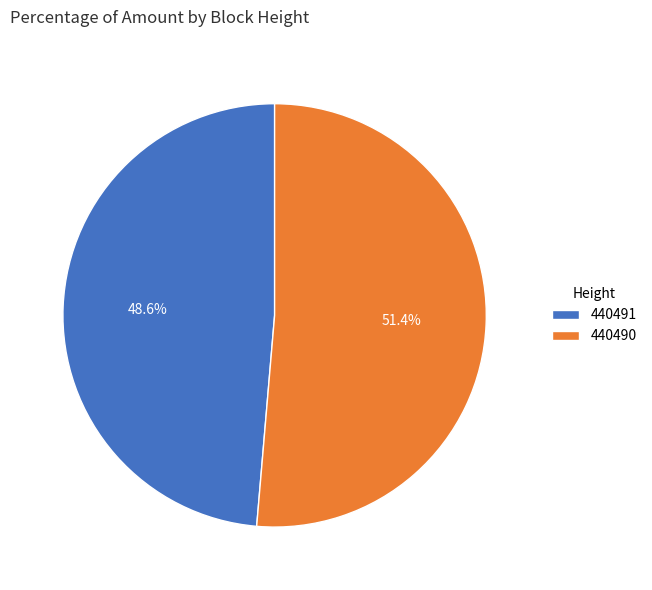

What percentage is the 440490 slice, to the nearest percent?

51%